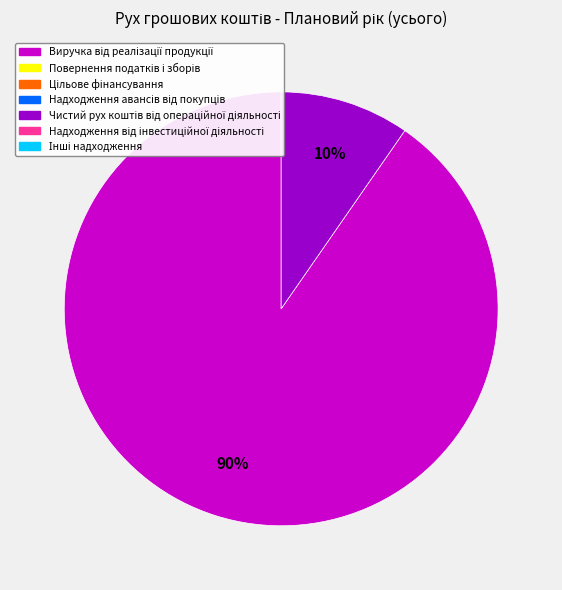

Is there any slice that represents more than half of the pie?

Yes